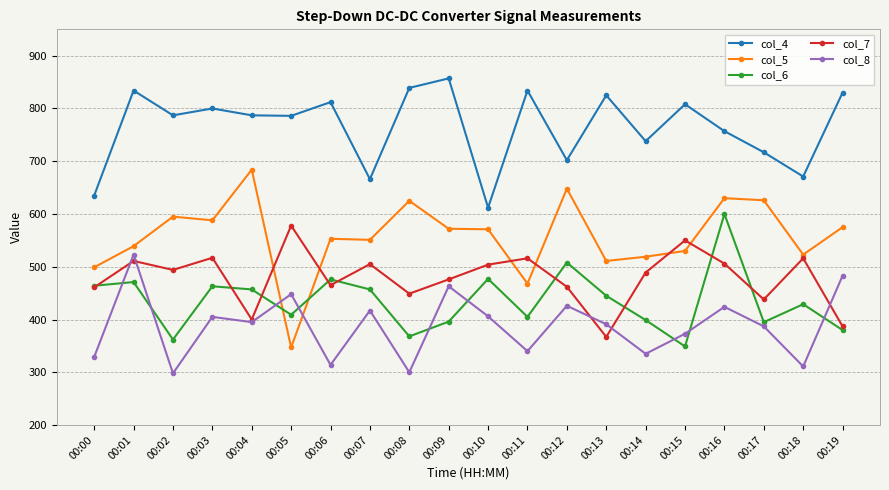

How many lines are shown in the chart?

5